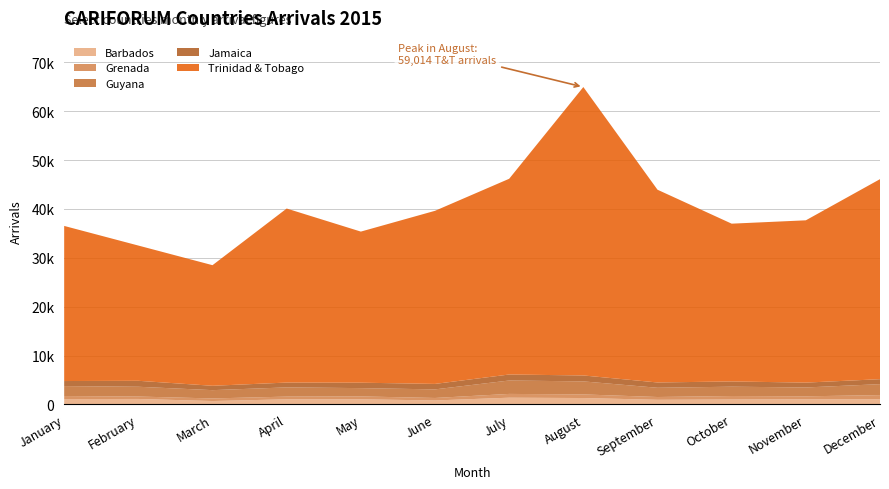

Reading left to right, extract all data points from this chart.

Barbados: 1099	1120	696	1051	1050	816	1379	1311	950	1013	1059	1069
Grenada: 623	495	531	551	591	507	774	740	570	713	602	840
Guyana: 2034	2002	1697	1886	1699	1757	2744	2665	1889	1905	1811	2243
Jamaica: 1032	1219	894	987	1111	1120	1227	1214	1086	1074	996	1014
Trinidad & Tobago: 31737	27674	24675	35610	30914	35418	40050	59014	39438	32282	33205	40930